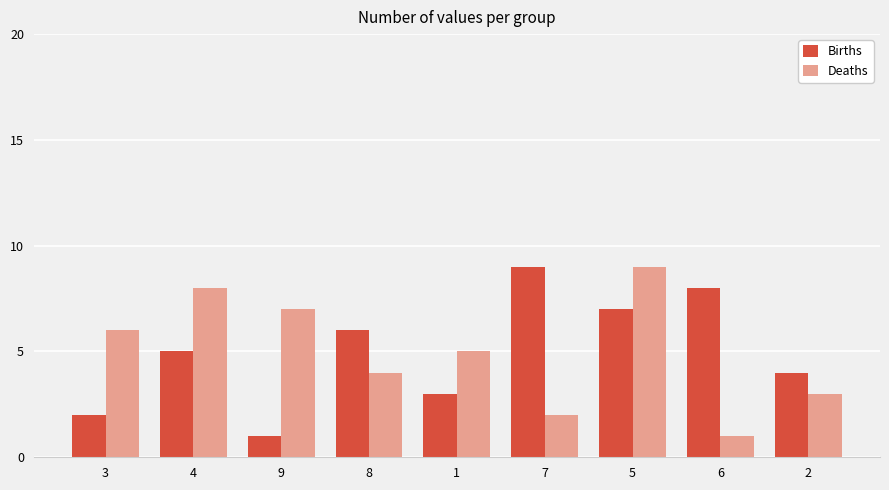

Count the number of categories in the chart.

9